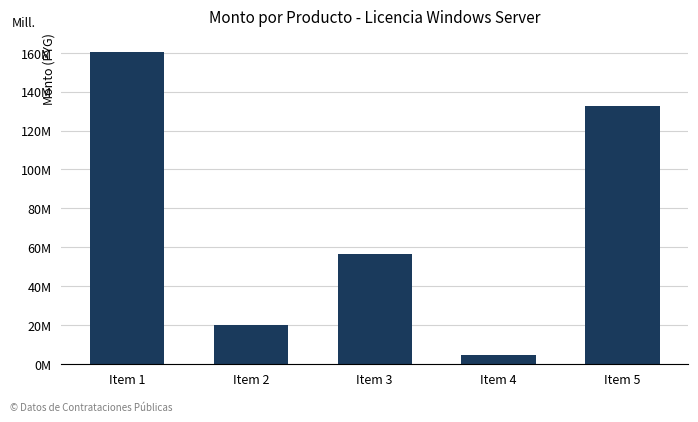

What is the difference between the values at Item 3 and Item 1?

103851696